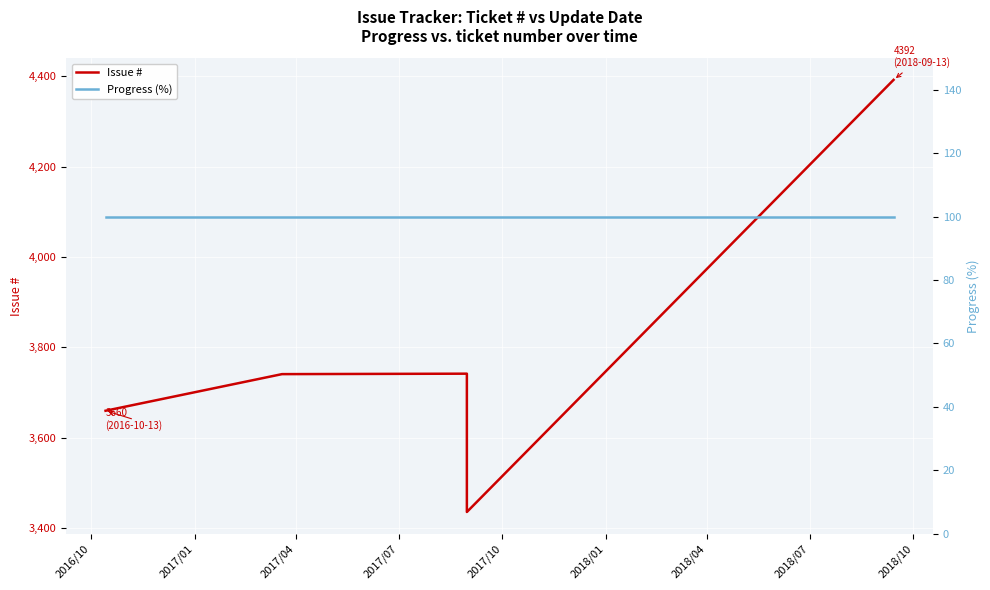

Does the chart display data point markers on the line(s)?

No